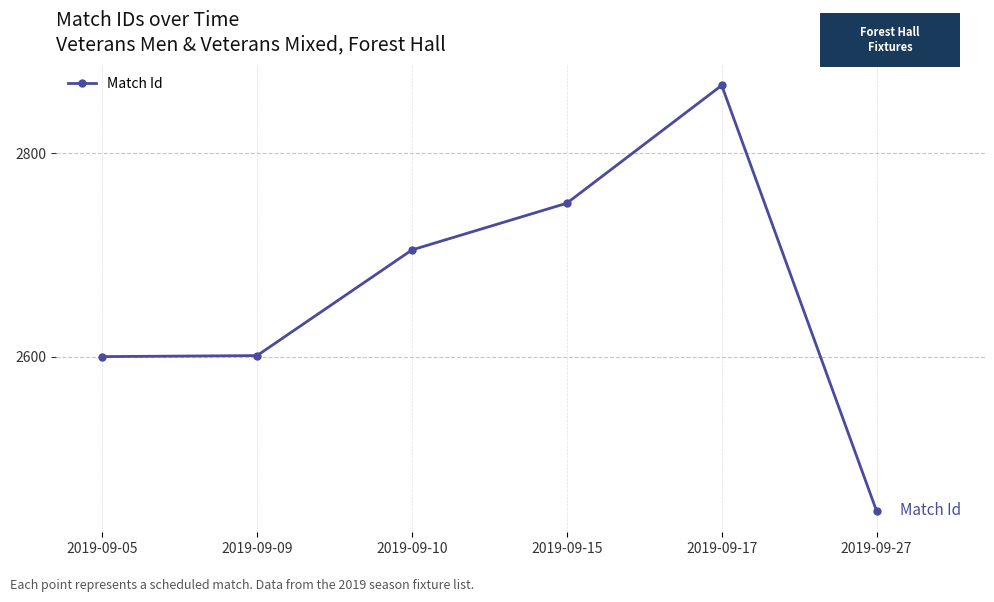

Which category has the highest value across all series?

2019-09-17